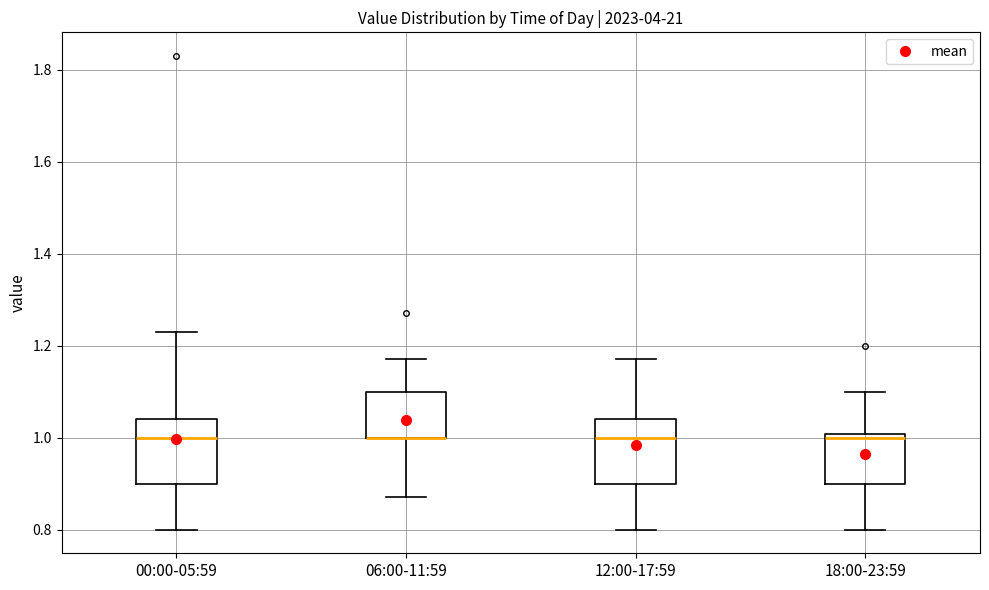

Reading left to right, transcribe this box plot: for each box, give where its median line is, the range the box spans, and where its two whiskers end, as read against the y-axis. The values are not printed on the chart, so give them approximately, as read against the axis.

00:00-05:59: median 1.00, box 0.90 to 1.04, whiskers 0.80 to 1.24
06:00-11:59: median 1.00 (drawn on the box's lower edge), box 1.00 to 1.10, whiskers 0.88 to 1.18
12:00-17:59: median 1.00, box 0.90 to 1.04, whiskers 0.80 to 1.18
18:00-23:59: median 1.00 (just below the box's upper edge), box 0.90 to 1.00, whiskers 0.80 to 1.10